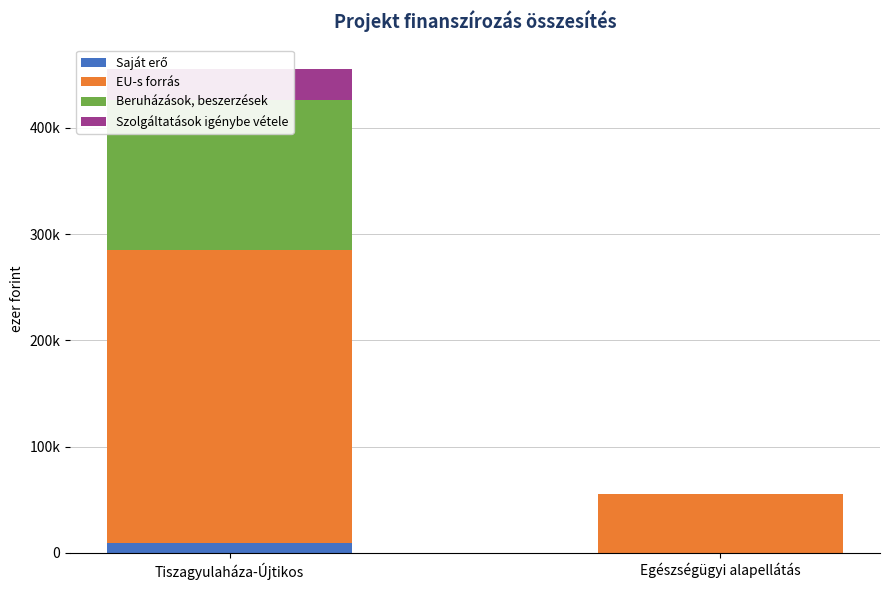

What is the difference between the EU-s forrás values at Tiszagyulaháza-Újtikos and Egészségügyi alapellátás?

220524